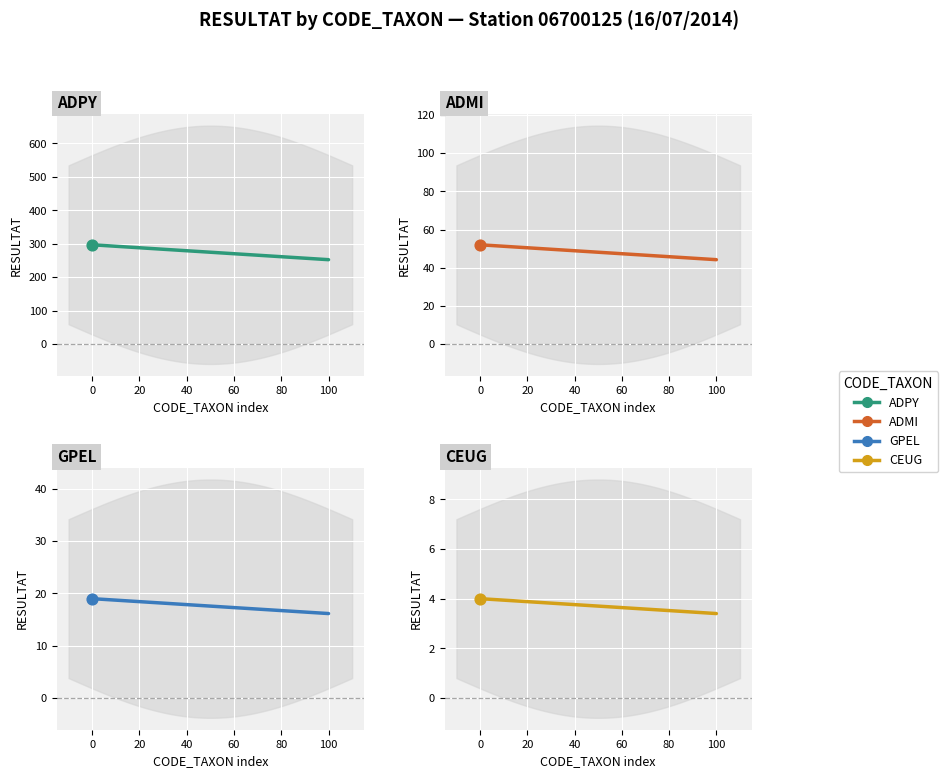

Which series has the largest total across all categories?

ADPY